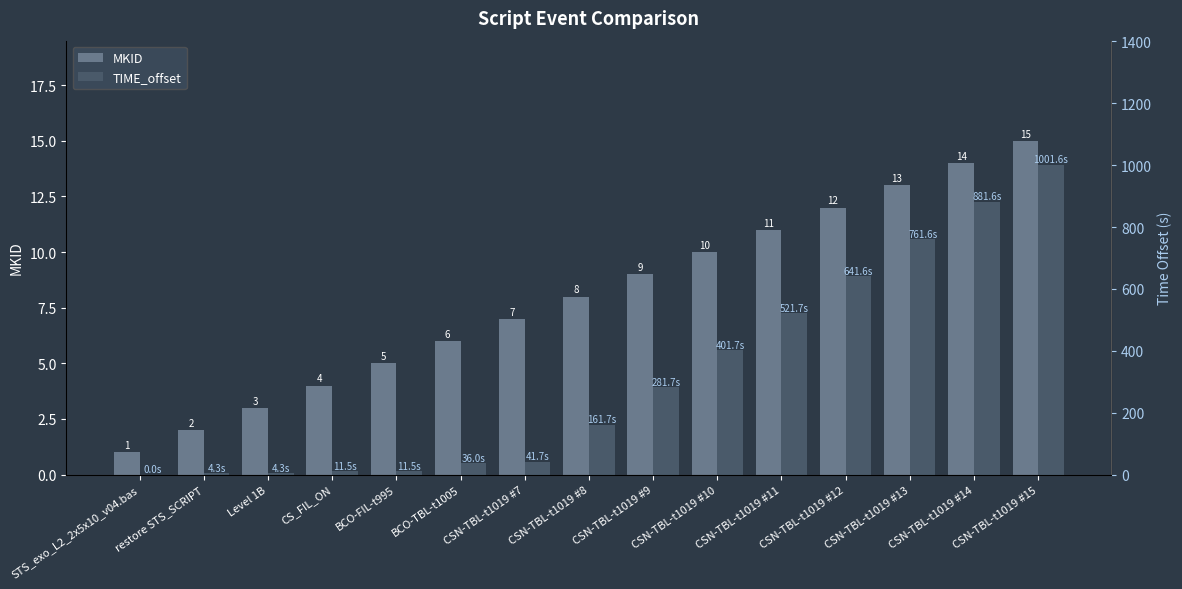

List the series in order of their overall mean, lowest first.

MKID, TIME_offset